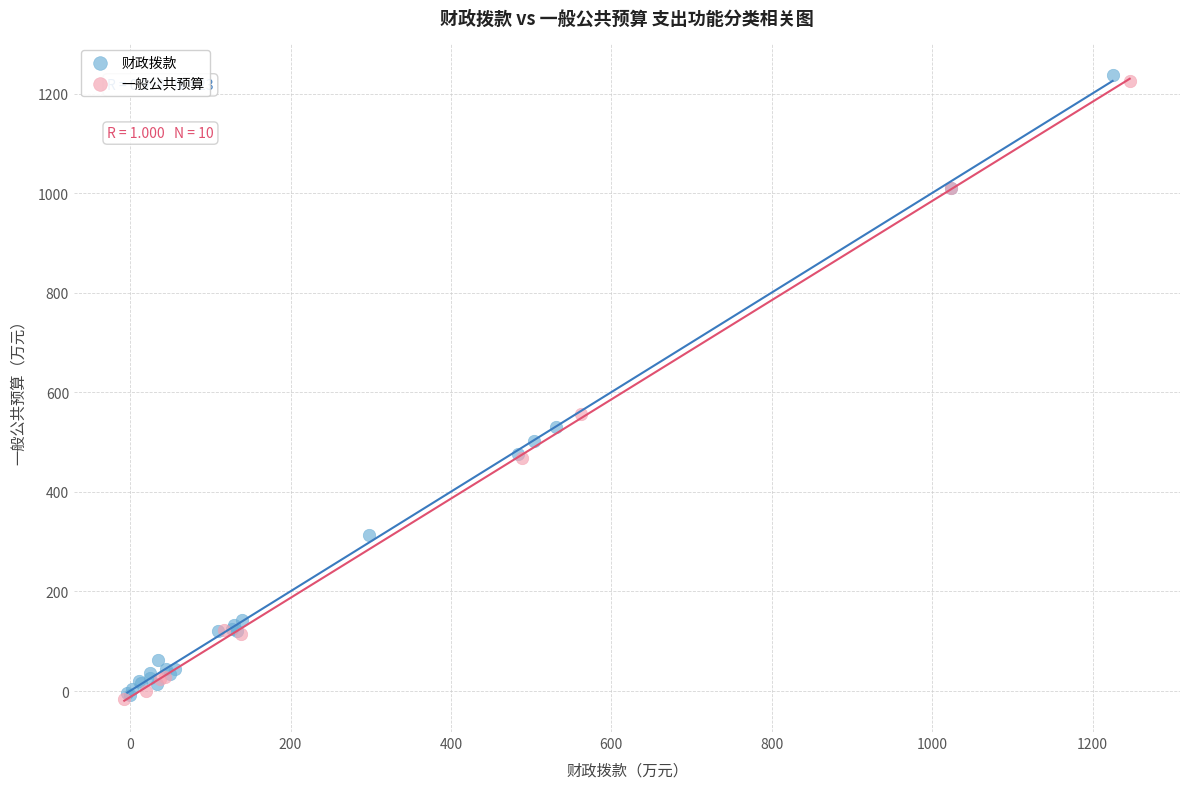

What are all the series names shown in the legend?

财政拨款, 一般公共预算